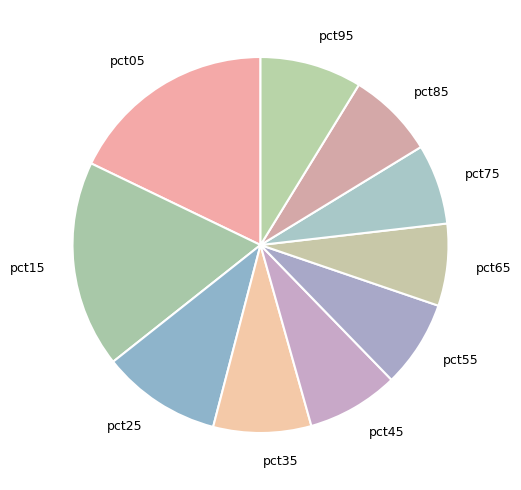

The pct35 slice represents 1% of the pie. True or false?

False